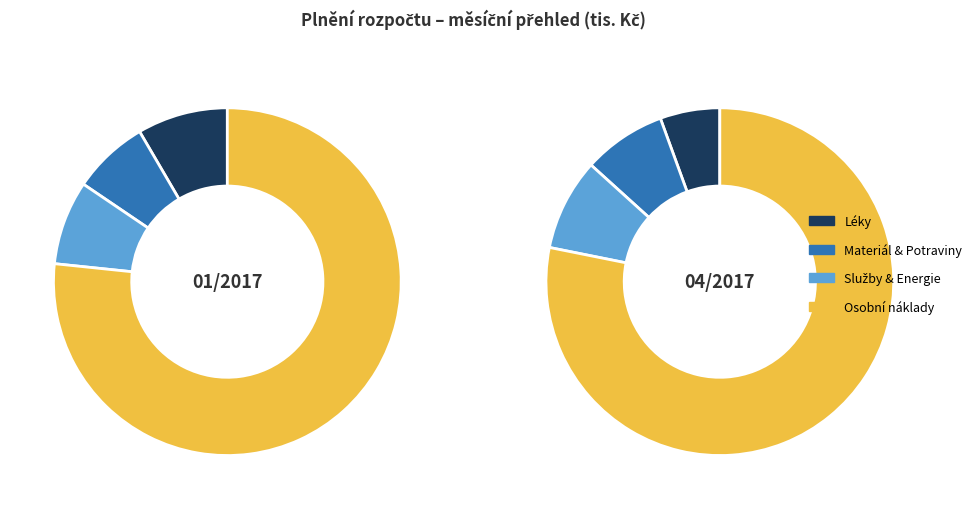

Which series has the widest spread of values?

04/2017